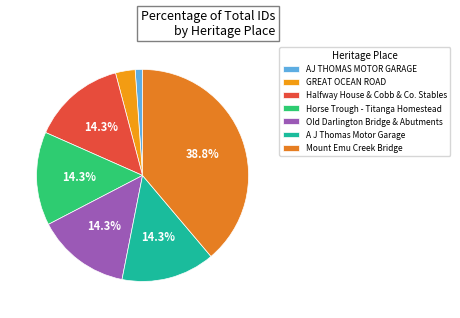

How many segments does this pie chart have?

7